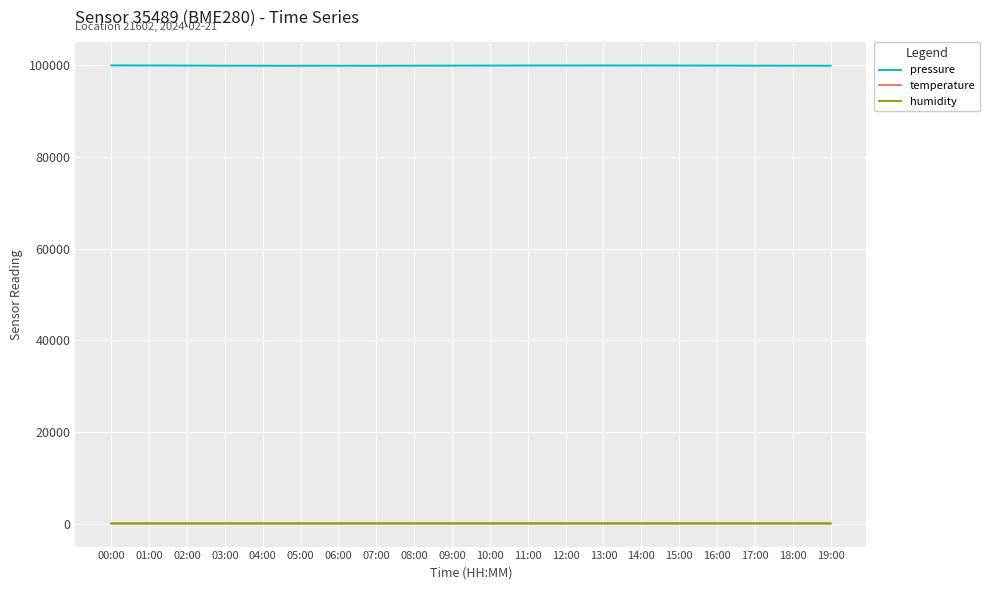

Is it true that pressure equals 168317.8 at 08:00?

False